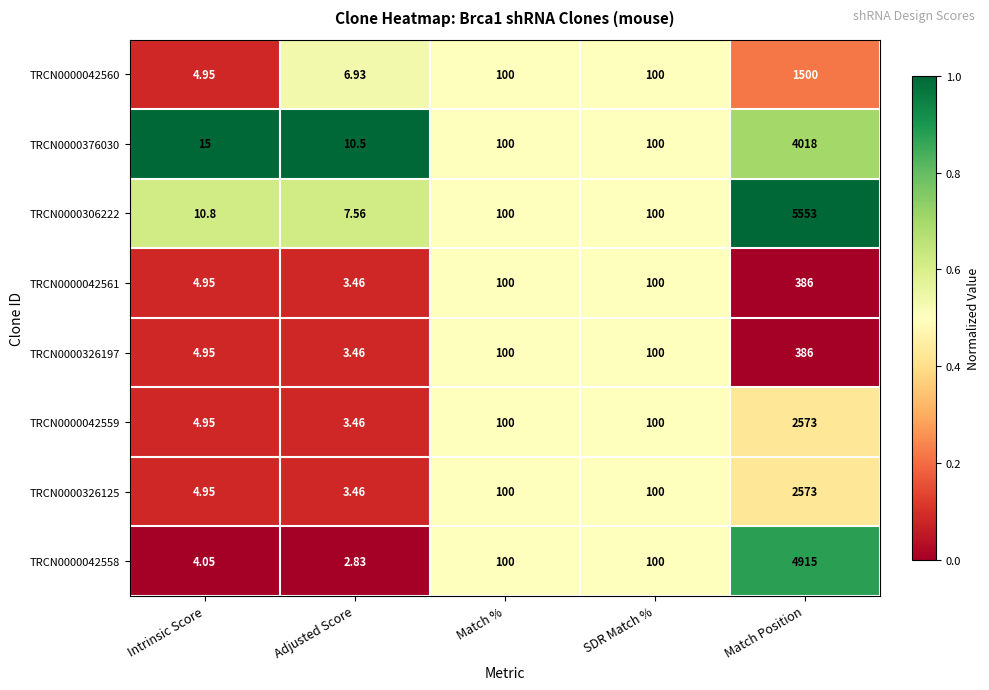

At which label does TRCN0000042561 reach its peak?

Match Position